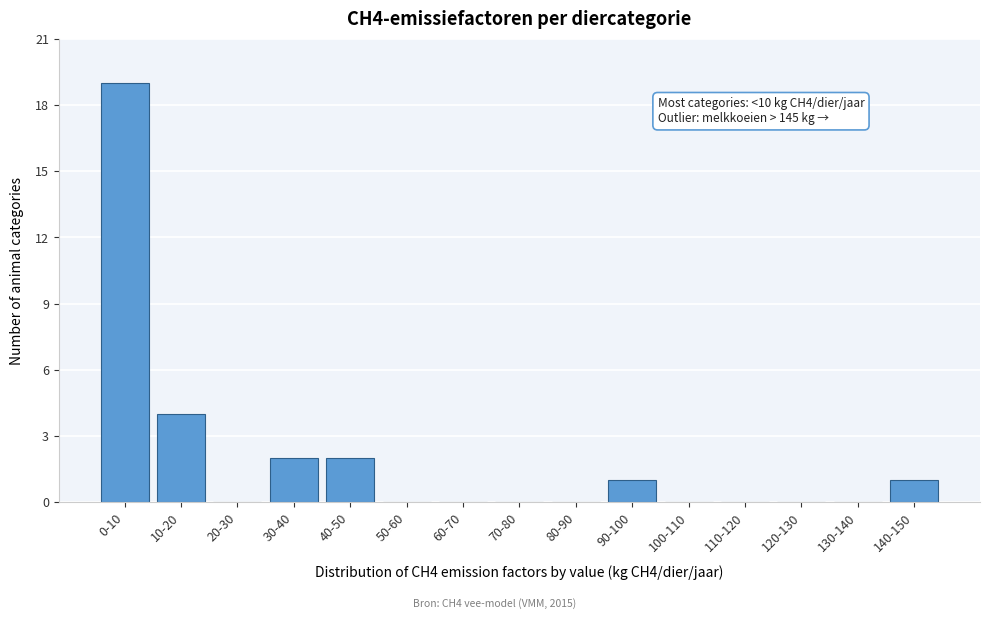

Reading right to left, list all the values displayed in this chart.

140-150=1	130-140=0	120-130=0	110-120=0	100-110=0	90-100=1	80-90=0	70-80=0	60-70=0	50-60=0	40-50=2	30-40=2	20-30=0	10-20=4	0-10=19